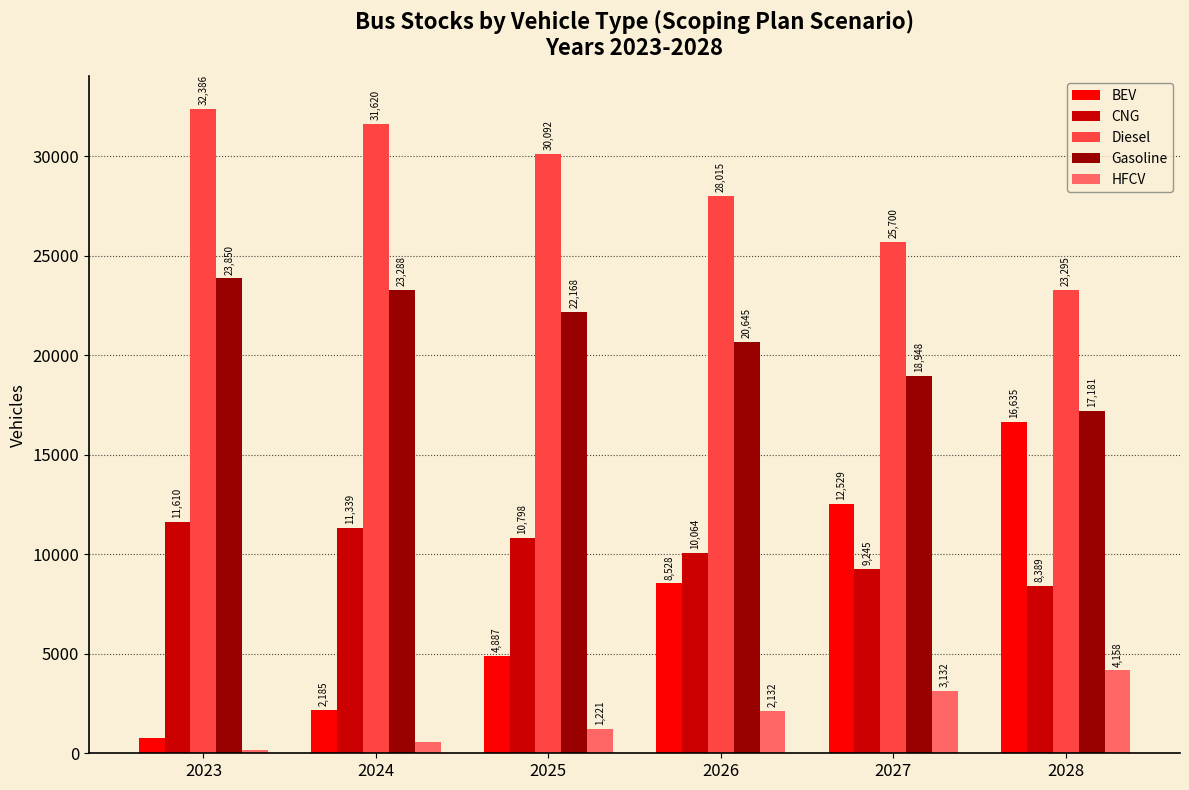

What is the total value across all series at 2024?

68979.6